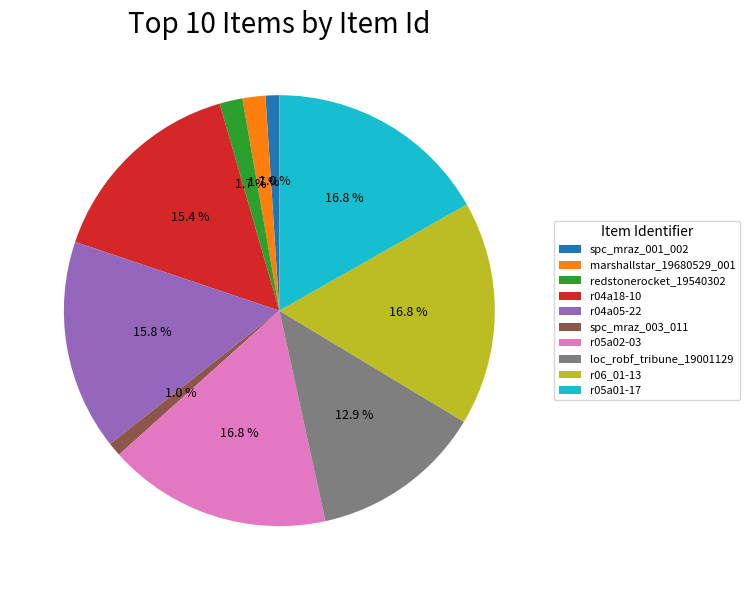

What percentage is the spc_mraz_003_011 slice, to the nearest percent?

1%